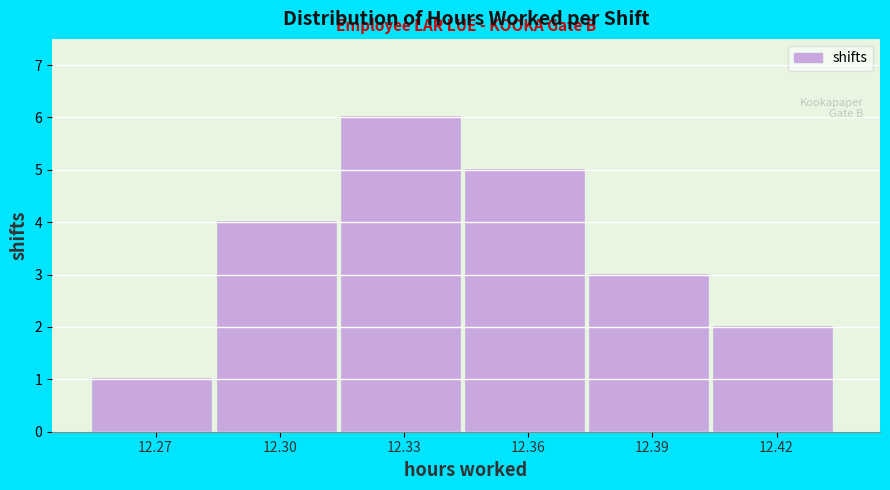

Reading right to left, extract all data points from this chart.

2	3	5	6	4	1